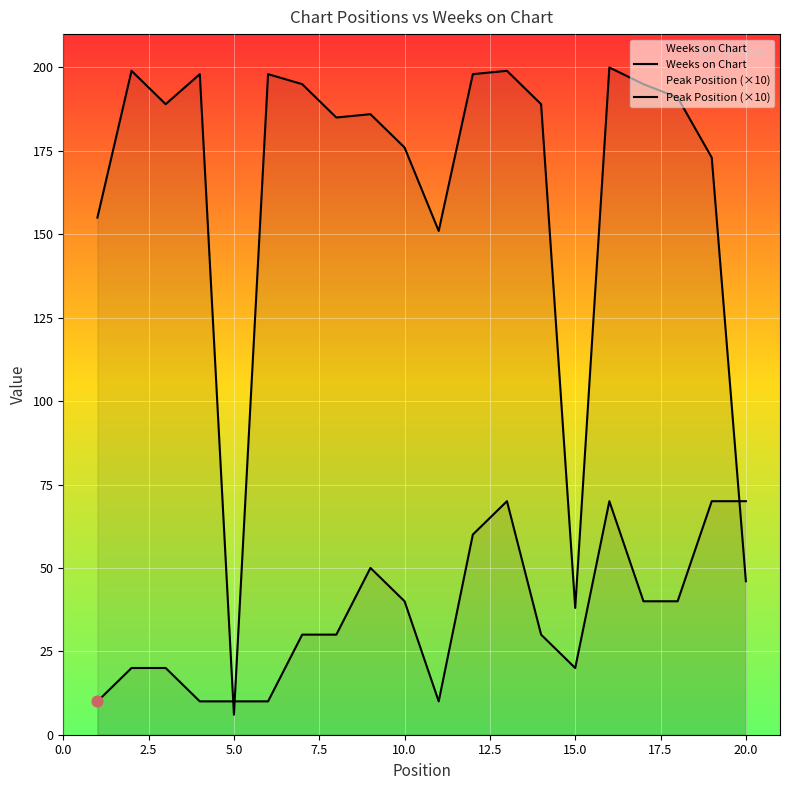

What are all the series names shown in the legend?

Weeks on Chart, Peak Position (×10)